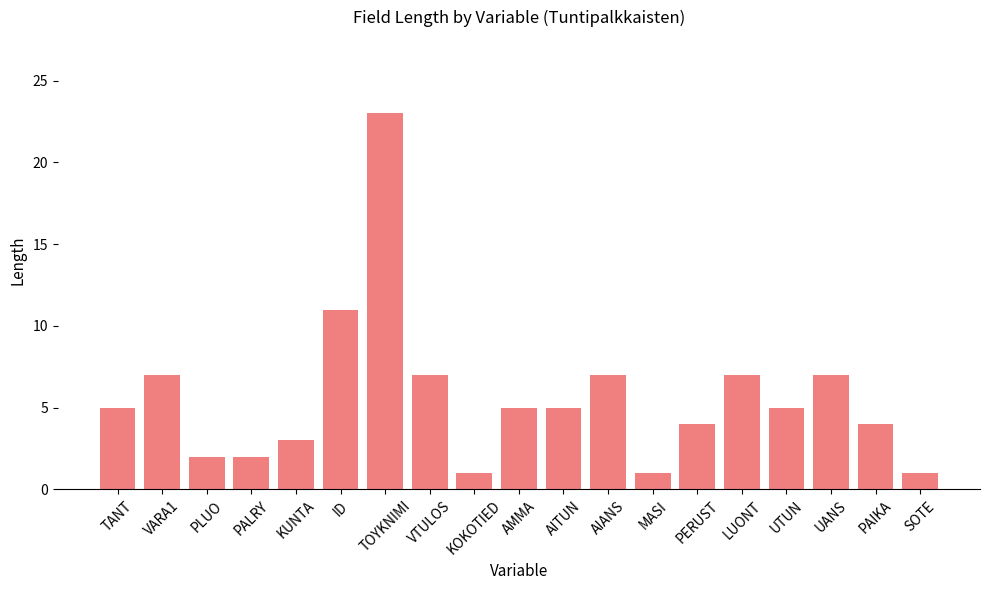

At which label is the value closest to 12?

ID